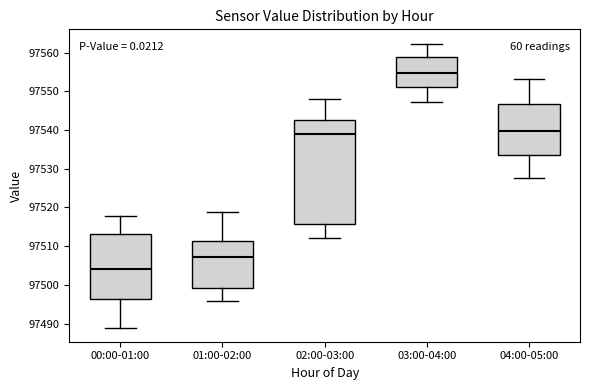

Reading left to right, transcribe this box plot: for each box, give where its median line is, the range the box spans, and where its two whiskers end, as read against the y-axis. The values are not printed on the chart, so give them approximately, as read against the axis.

00:00-01:00: median 97504, box 97496 to 97513, whiskers 97489 to 97518
01:00-02:00: median 97507, box 97499 to 97511, whiskers 97496 to 97519
02:00-03:00: median 97539, box 97516 to 97543, whiskers 97512 to 97548
03:00-04:00: median 97555, box 97551 to 97559, whiskers 97547 to 97562
04:00-05:00: median 97540, box 97534 to 97547, whiskers 97528 to 97553